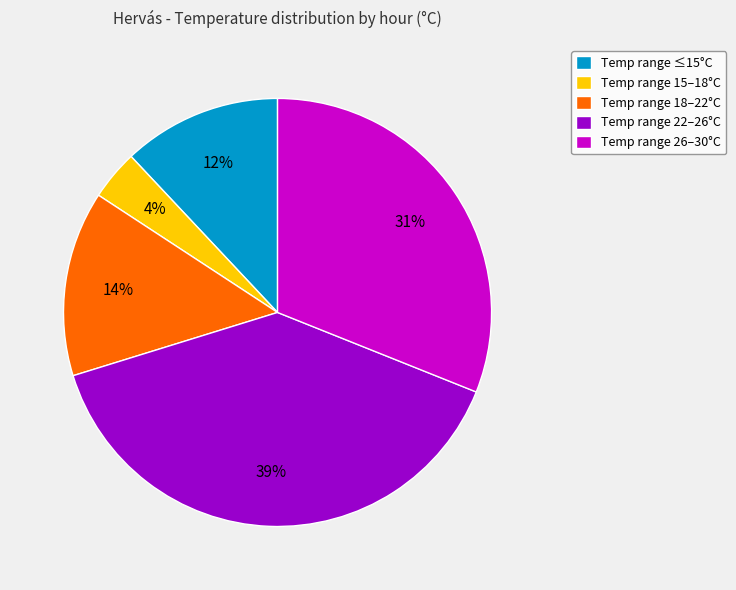

Rank the categories by value from highest to lowest.

Temp range 22–26°C, Temp range 26–30°C, Temp range 18–22°C, Temp range ≤15°C, Temp range 15–18°C